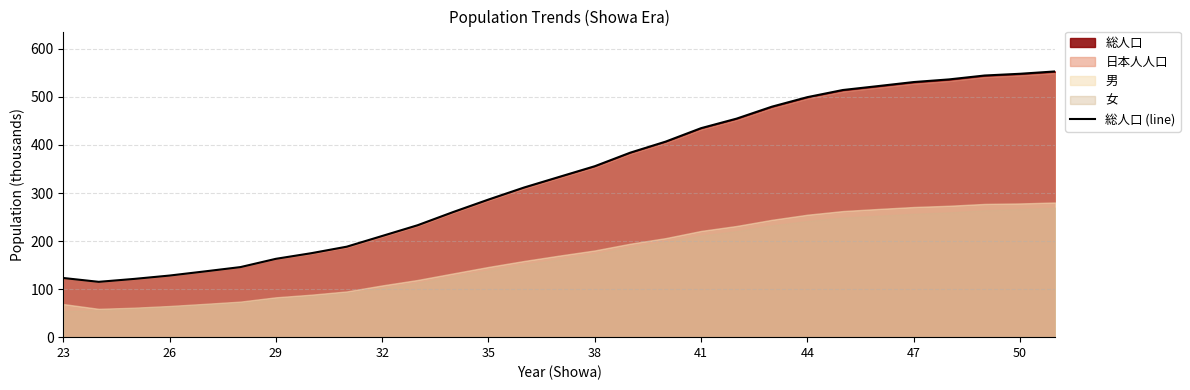

The value of 総人口 (line) at 35 is 286.4. True or false?

True